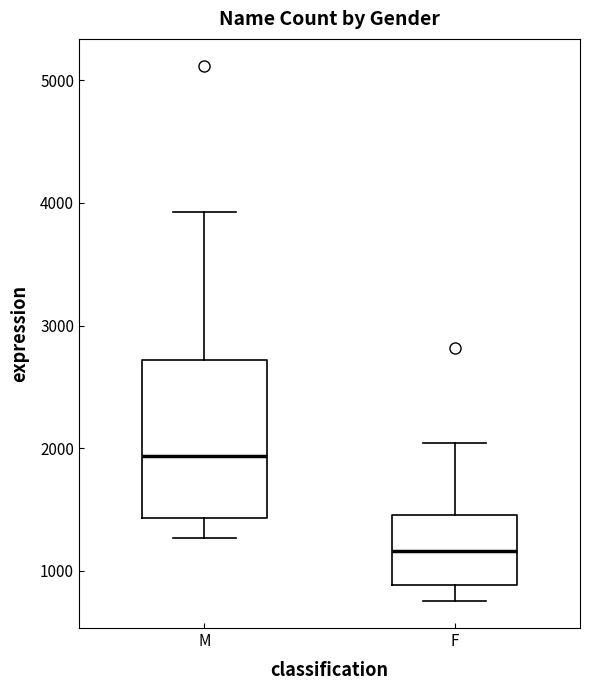

Reading left to right, read every box against the y-axis: the position of its median line, the range the box covers, and the ends of its whiskers. The values are not printed on the chart, so give them approximately, as read against the axis.

M: median 1900, box 1400 to 2700, whiskers 1300 to 3900
F: median 1200, box 900 to 1500, whiskers 800 to 2000